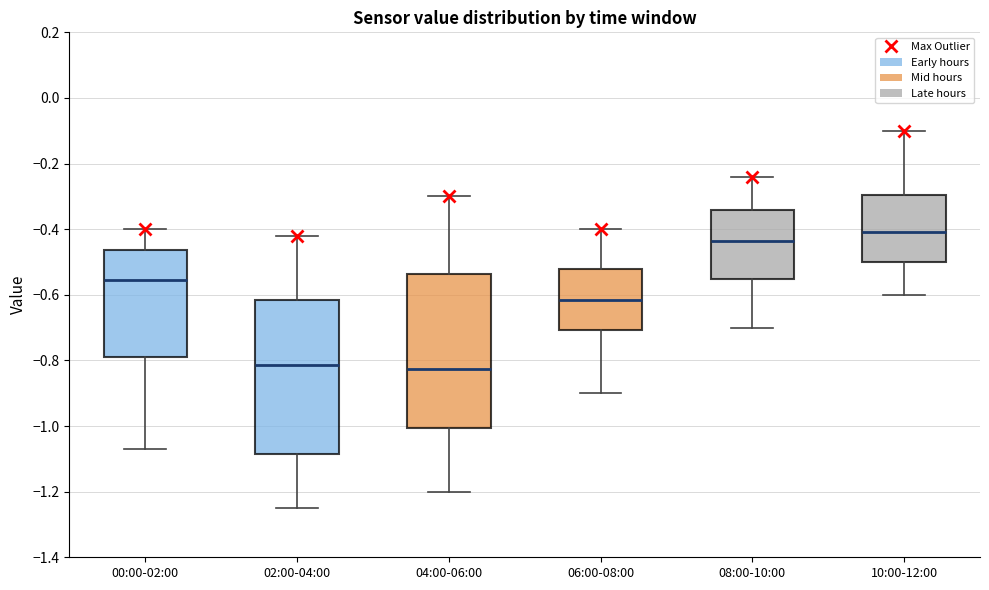

Where does the lower whisker of the box for 04:00-06:00 end on the y-axis? The values are not printed on the chart, so give them approximately, as read against the axis.

-1.20